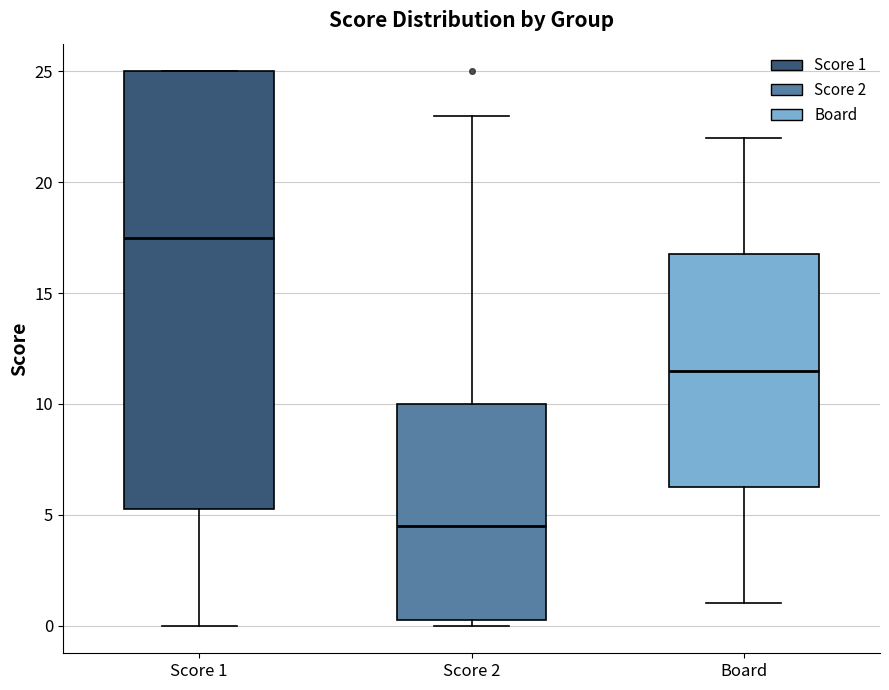

Reading left to right, transcribe this box plot: for each box, give where its median line is, the range the box spans, and where its two whiskers end, as read against the y-axis. The values are not printed on the chart, so give them approximately, as read against the axis.

Score 1: median 17.5, box 5.5 to 25.0, whiskers 0.0 to 25.0
Score 2: median 4.5, box 0.5 to 10.0, whiskers 0.0 to 23.0
Board: median 11.5, box 6.5 to 17.0, whiskers 1.0 to 22.0